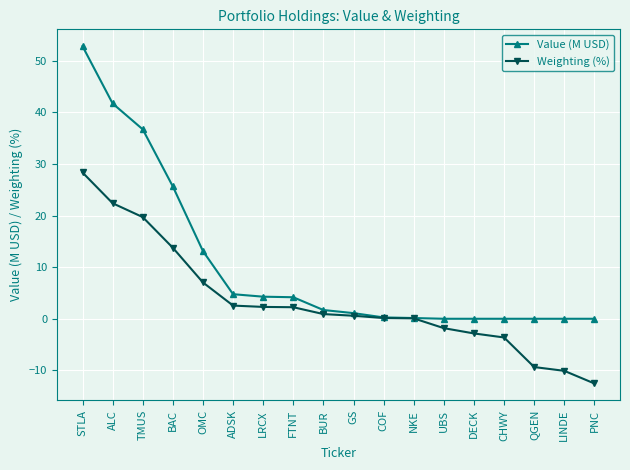

What value does the Weighting (%) series have at UBS?

-1.8